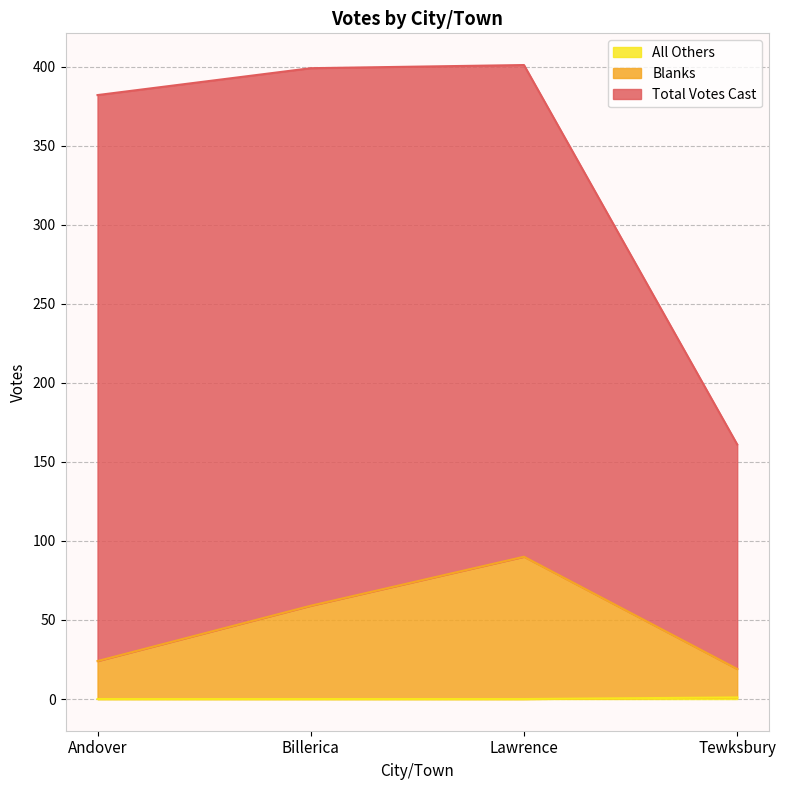

True or false: Blanks and All Others intersect in this chart.

False